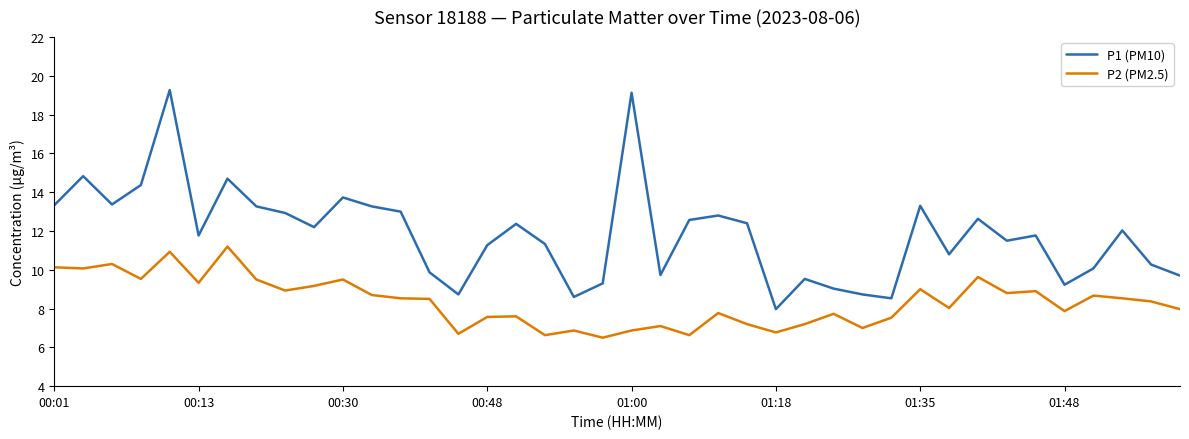

List the series in order of their overall mean, highest first.

P1 (PM10), P2 (PM2.5)